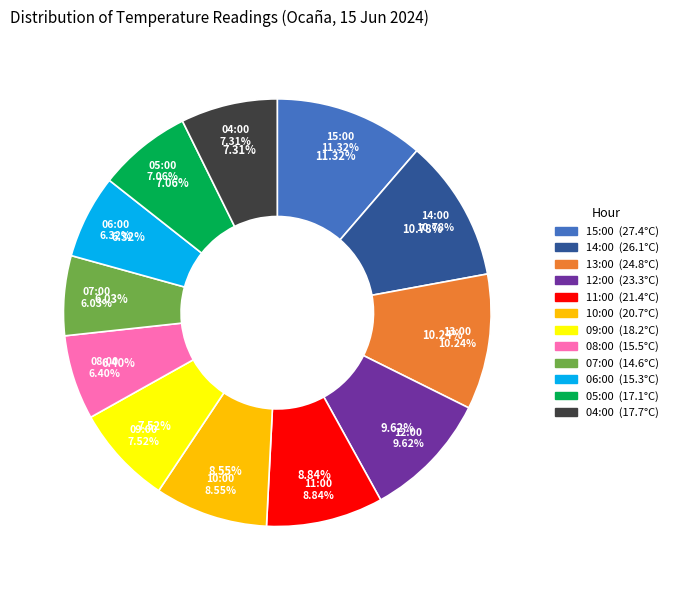

How much of the chart is everything except 08:00?

93.6%